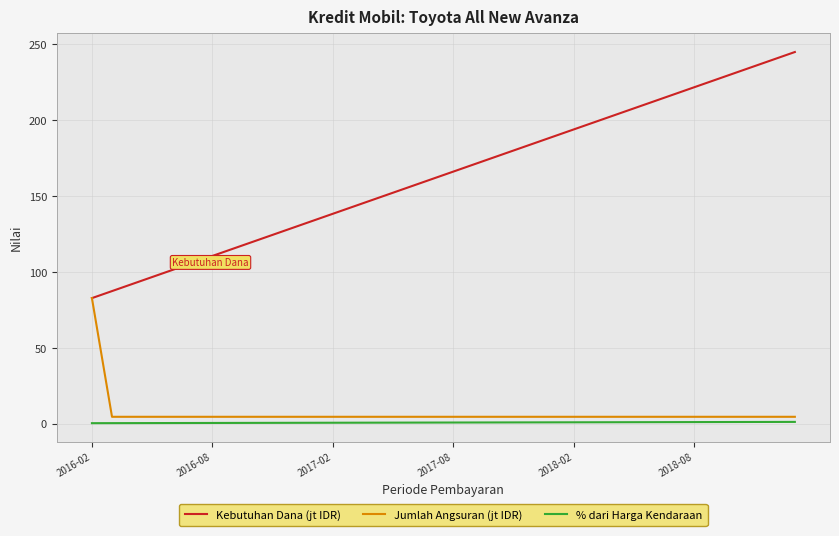

Which series has the widest spread of values?

Kebutuhan Dana (jt IDR)